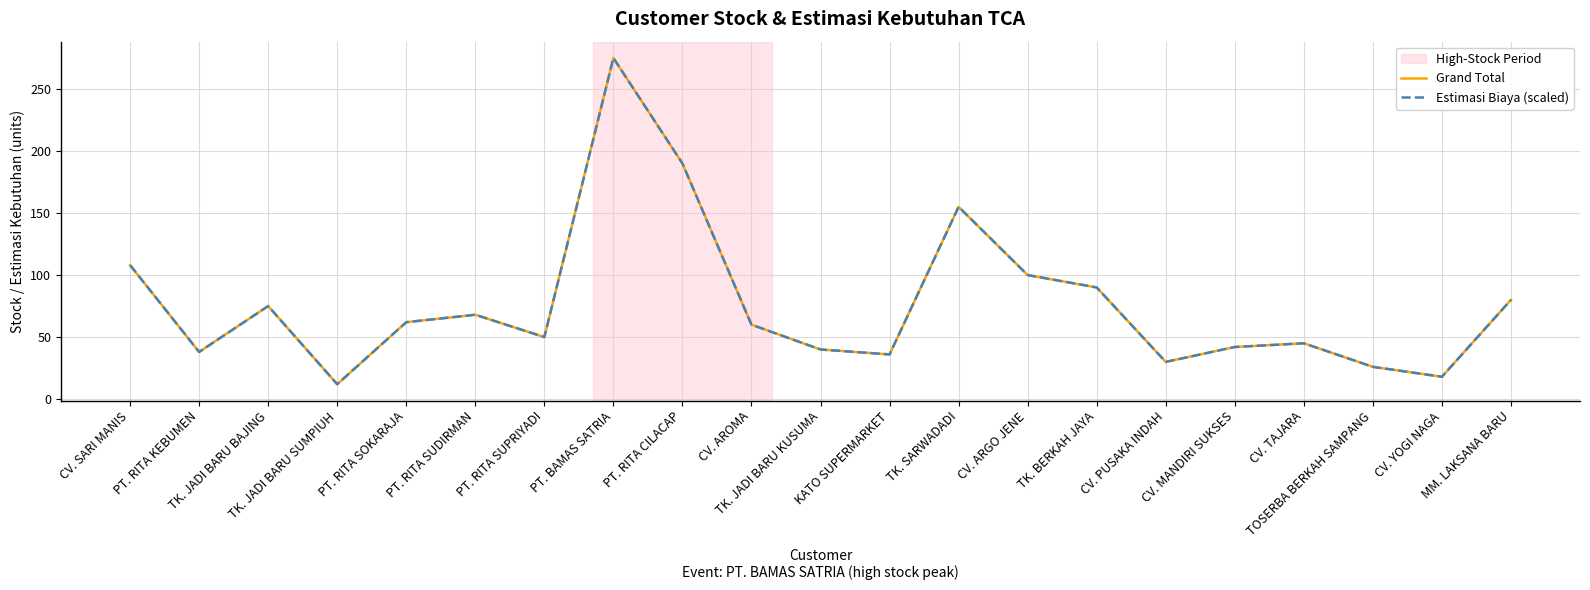

Does the chart display data point markers on the line(s)?

No